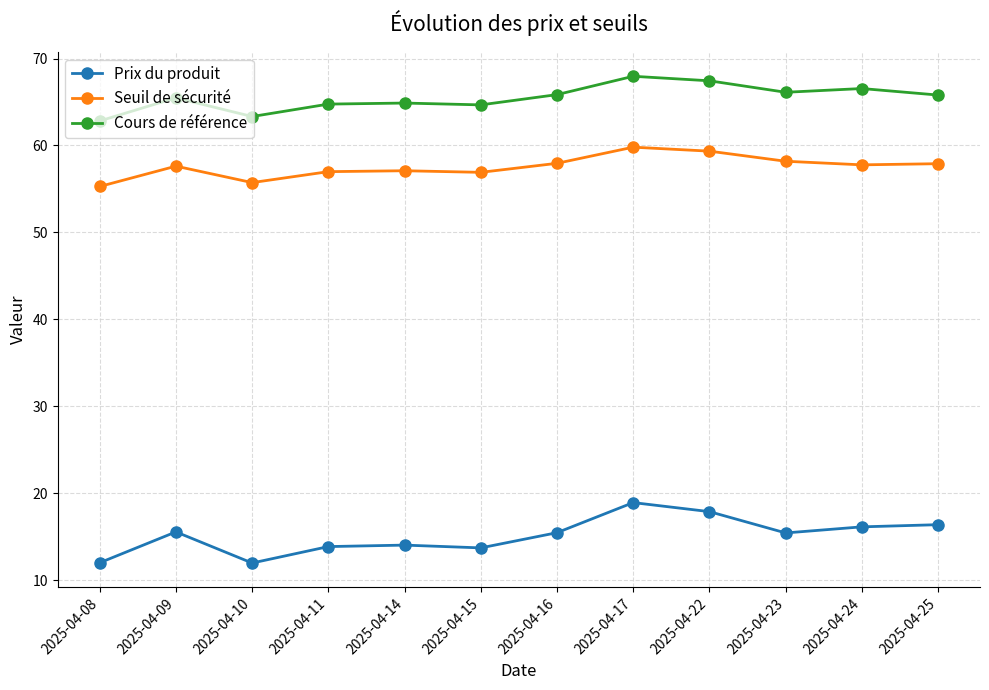

Is the value of Prix du produit at 2025-04-09 greater than the value of Cours de référence at 2025-04-25?

No